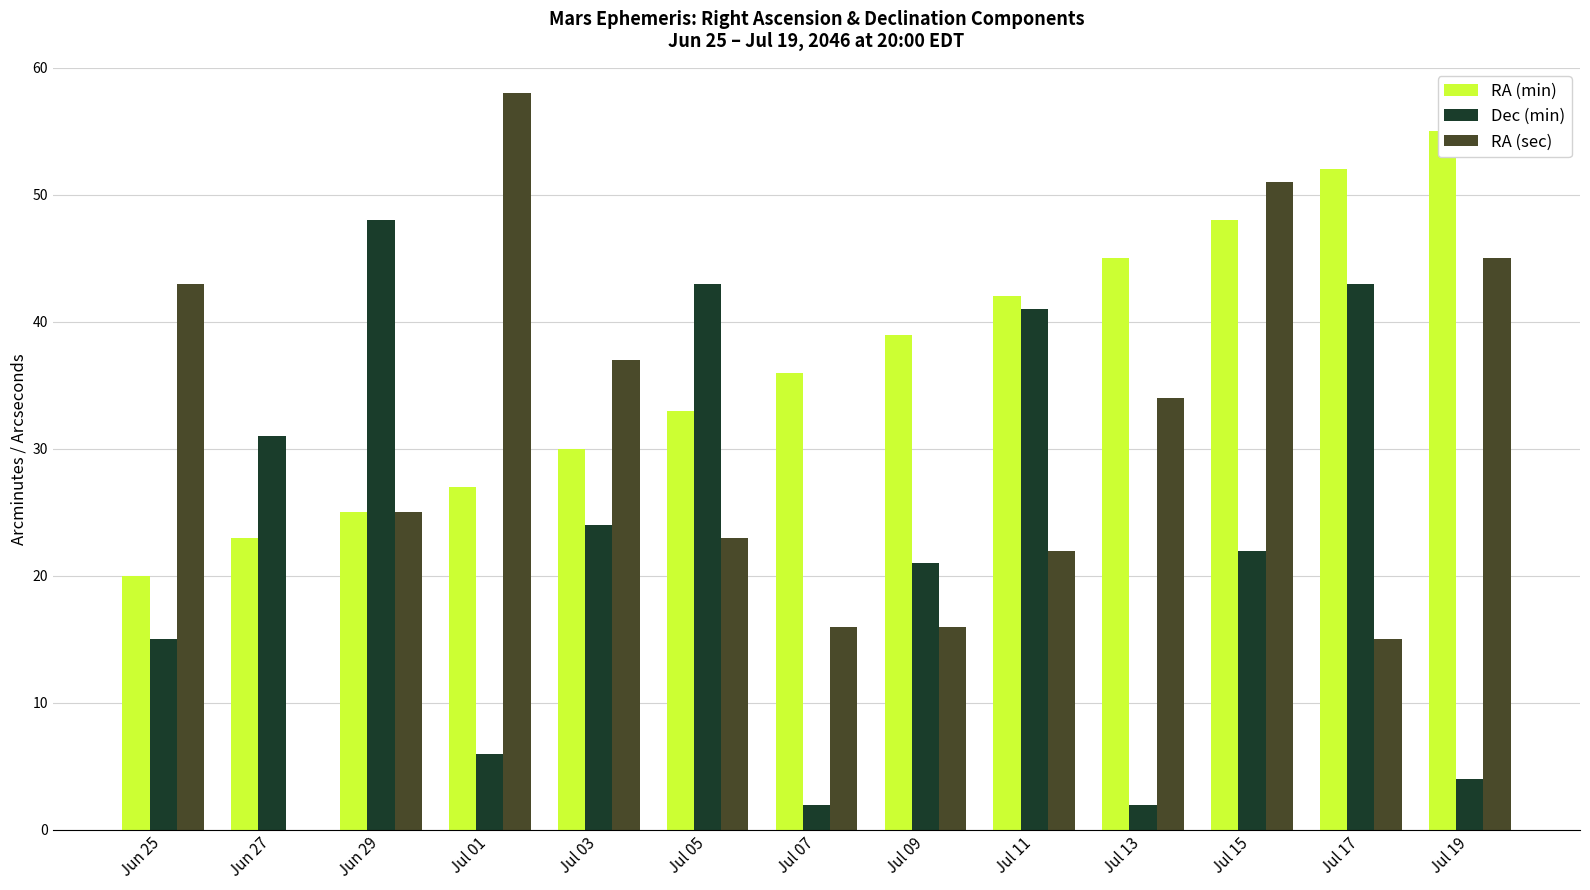

Where is Dec (min) nearest to the value 25?

Jul 03